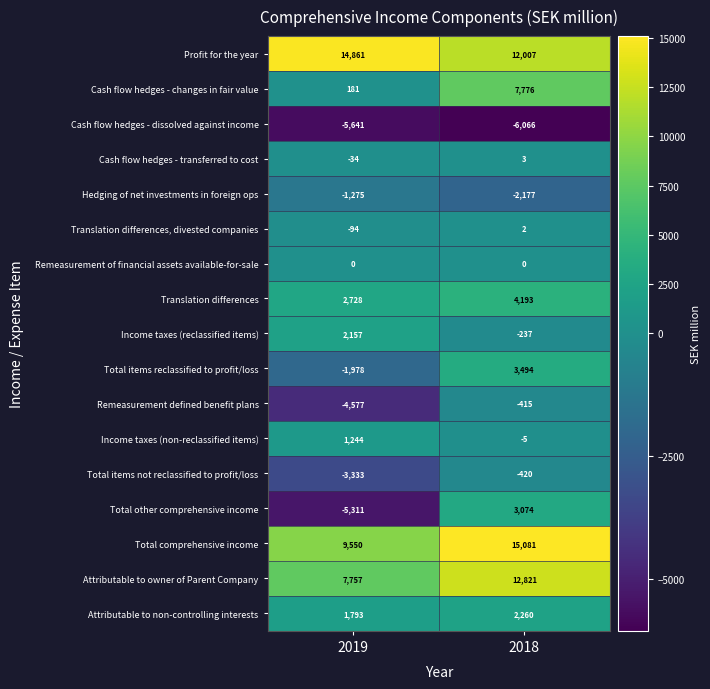

At which category is the sum across all series the highest?

2018